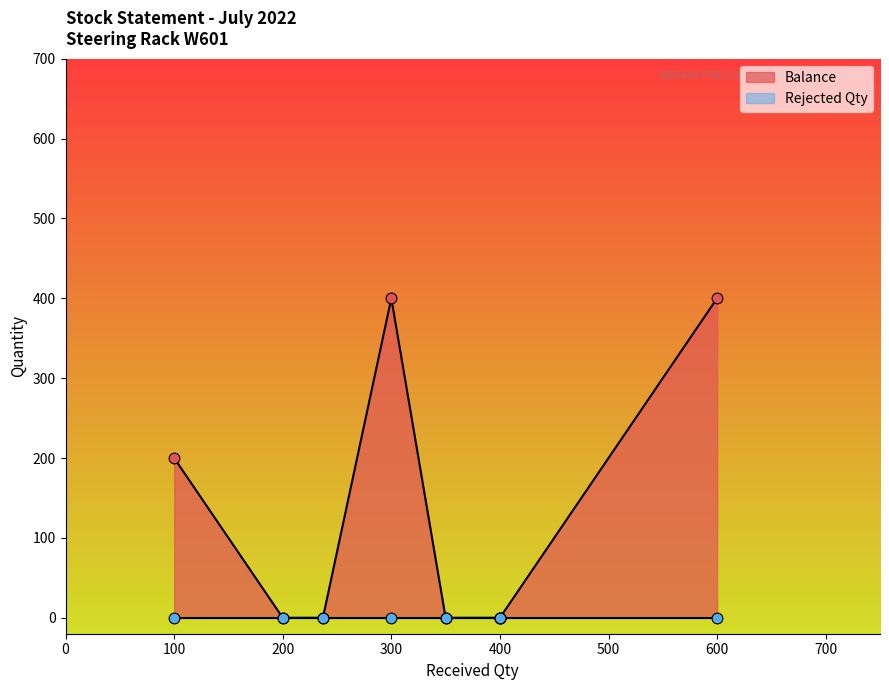

Is the value of Rejected Qty at 200 greater than the value of Balance at 600?

No